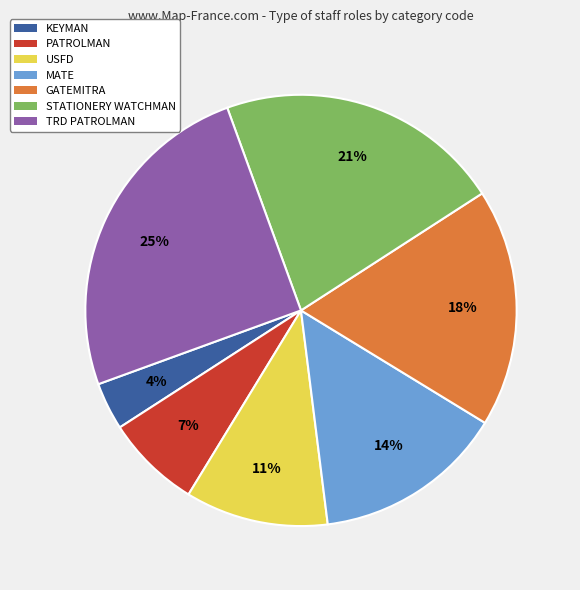

How many slices are in this pie chart?

7